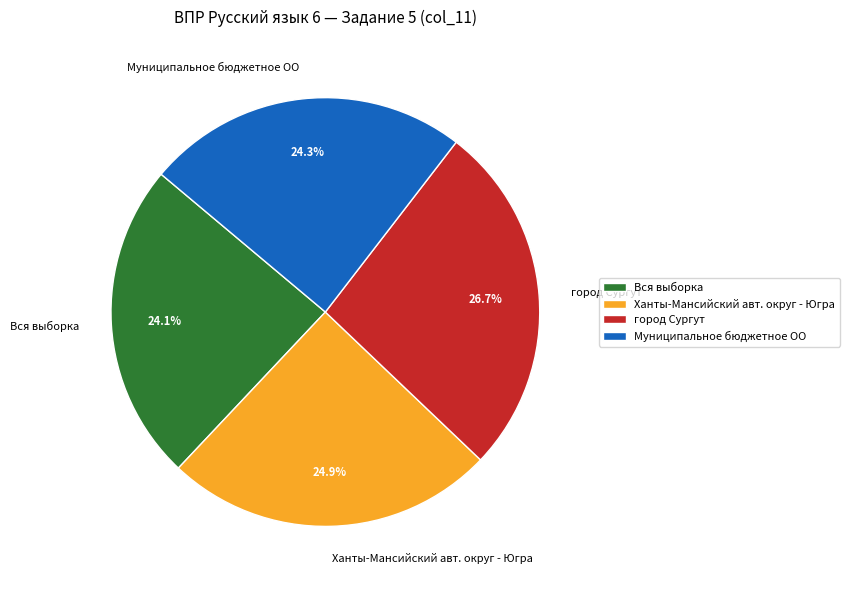

To the nearest percent, what portion does Ханты-Мансийский авт. округ - Югра represent?

25%